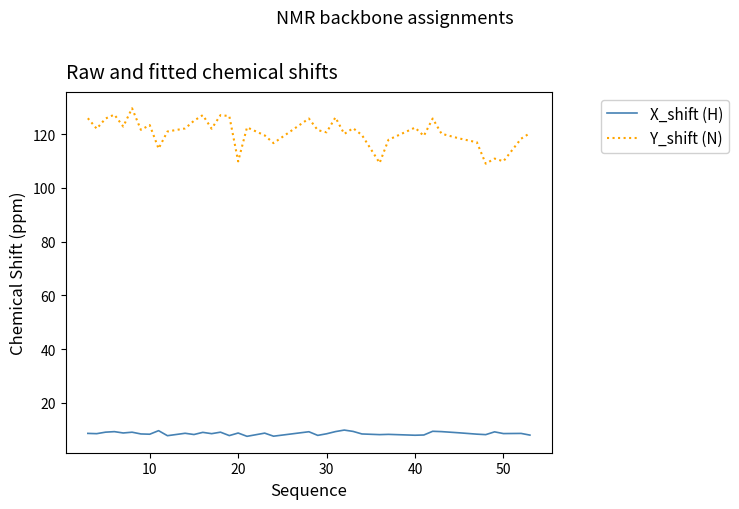

Which series has the widest spread of values?

Y_shift (N)